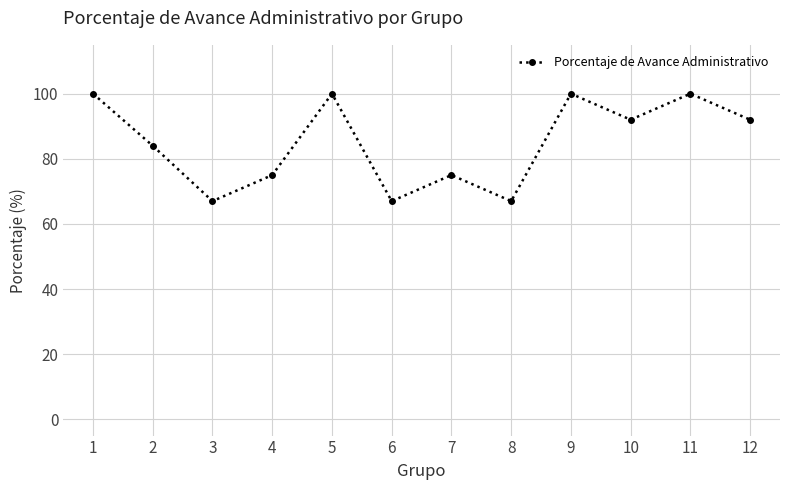

How many points are higher than both their immediate neighbors (excluding endpoints)?

4